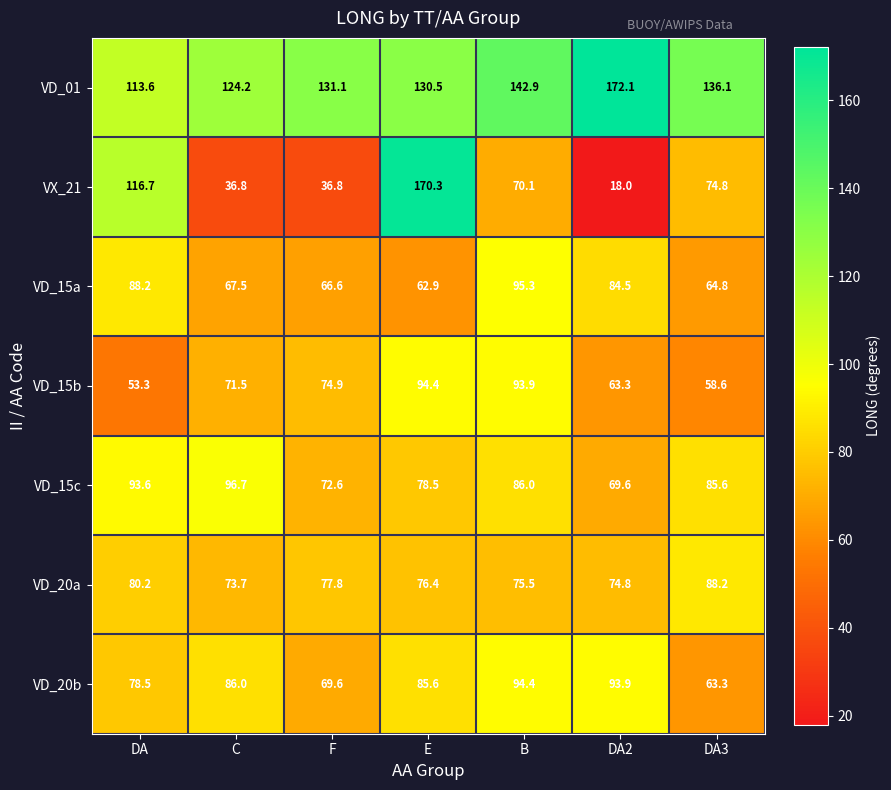

What is the difference between the maximum and minimum values in the VD_15c series?

27.1